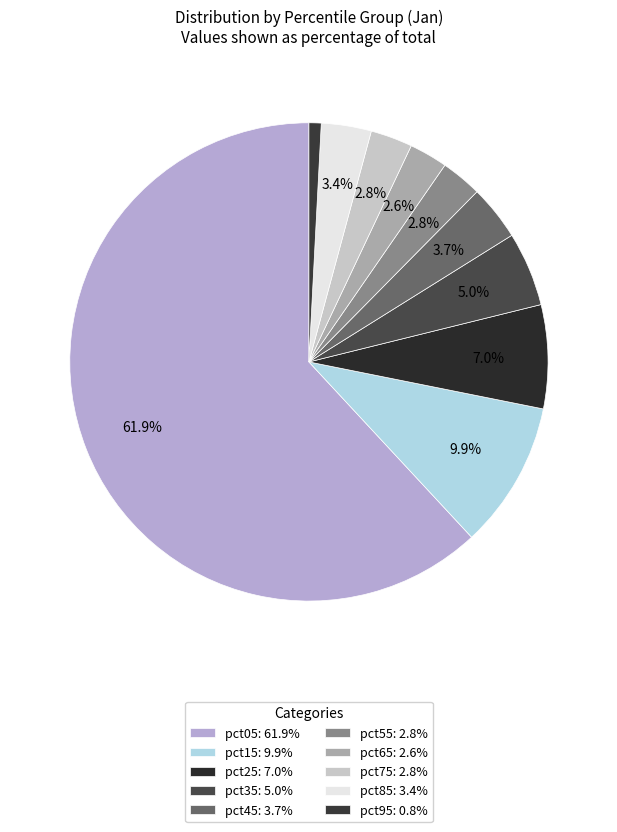

What is the largest slice in the pie chart?

pct05